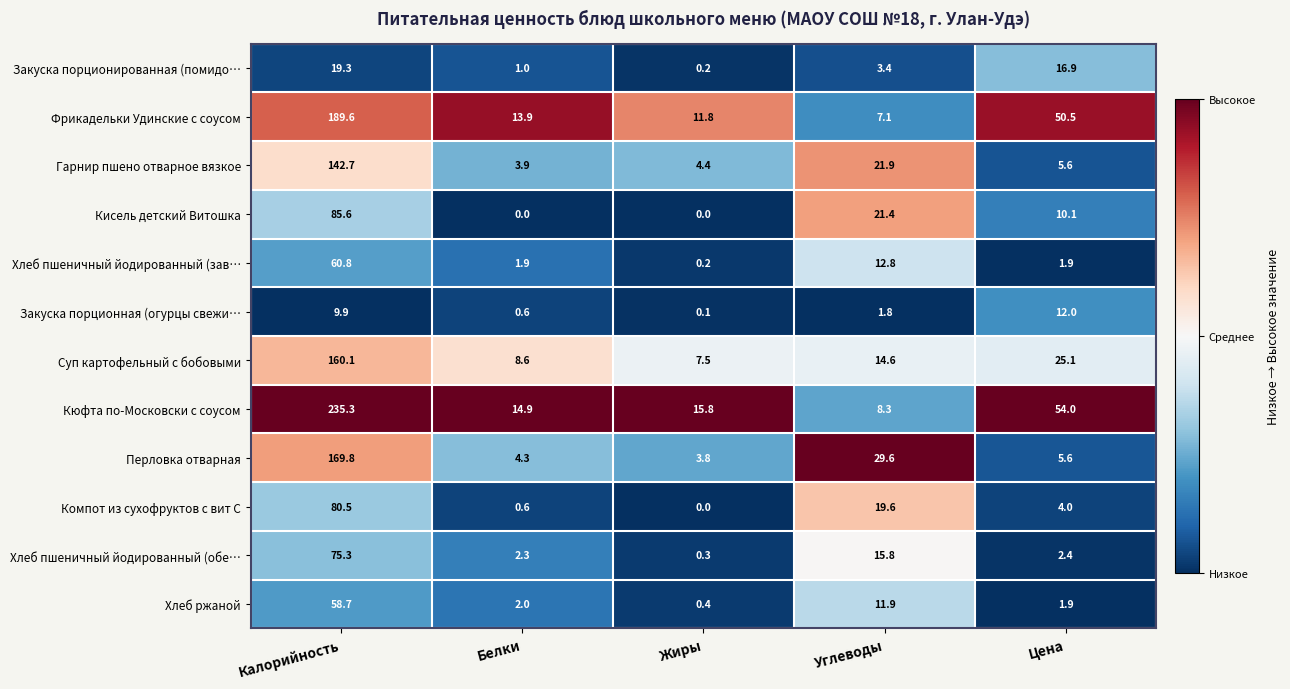

What is the maximum value for Кюфта по-Московски с соусом?

235.3